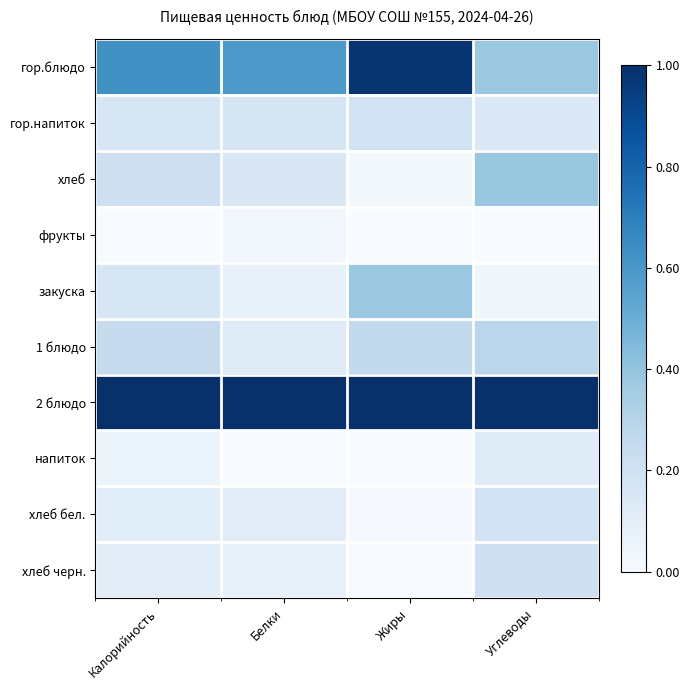

Rank the series by their maximum value, from highest to lowest.

2 блюдо, гор.блюдо, хлеб, закуска, 1 блюдо, хлеб черн., гор.напиток, хлеб бел., напиток, фрукты